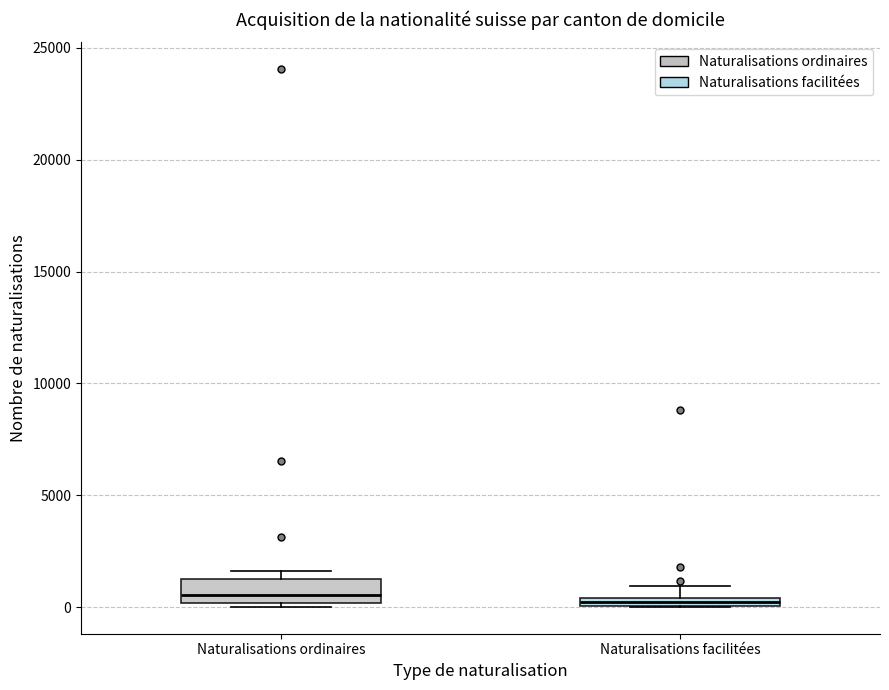

Which box is the tallest, from its lower edge to its upper edge?

Naturalisations ordinaires